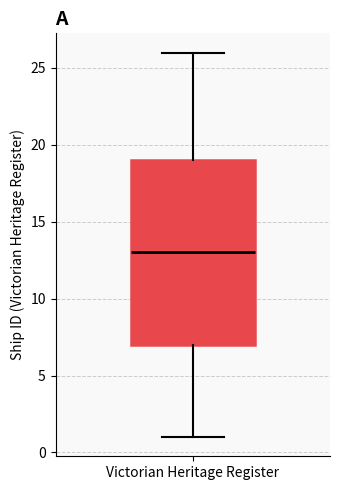

Read this box plot against the y-axis: the position of the median line, the range covered by the box, and the ends of both whiskers. The values are not printed on the chart, so give them approximately, as read against the axis.

median 13, box 7 to 19, whiskers 1 to 26